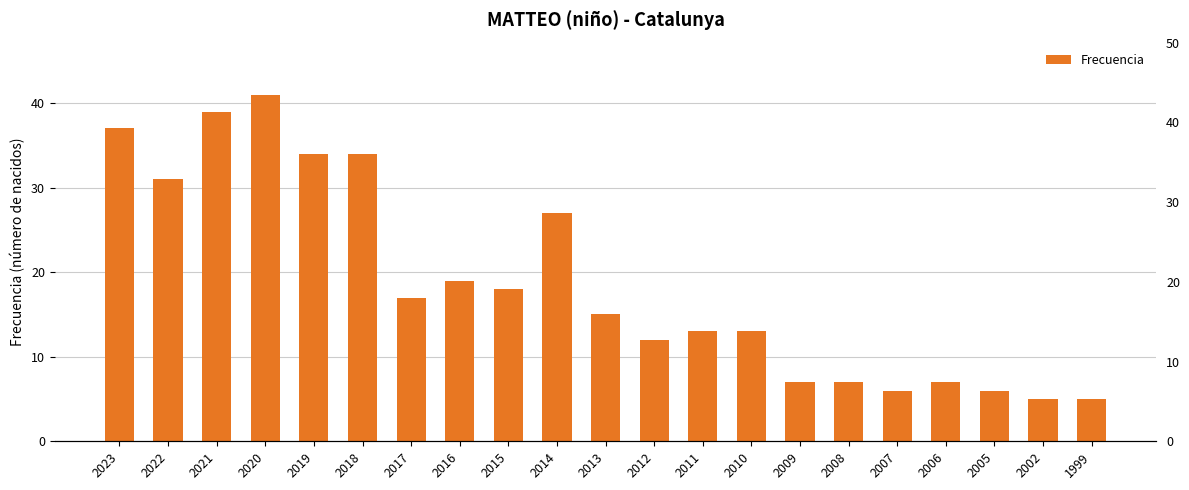

The value at 2017 is 17. True or false?

True